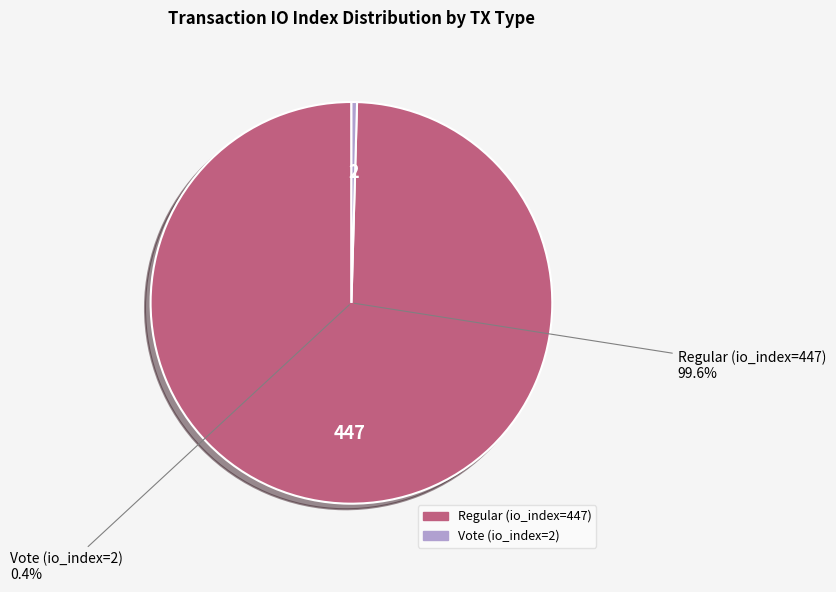

Combined, what portion of the pie is Vote (io_index=2) and Regular (io_index=447)?

100.0%